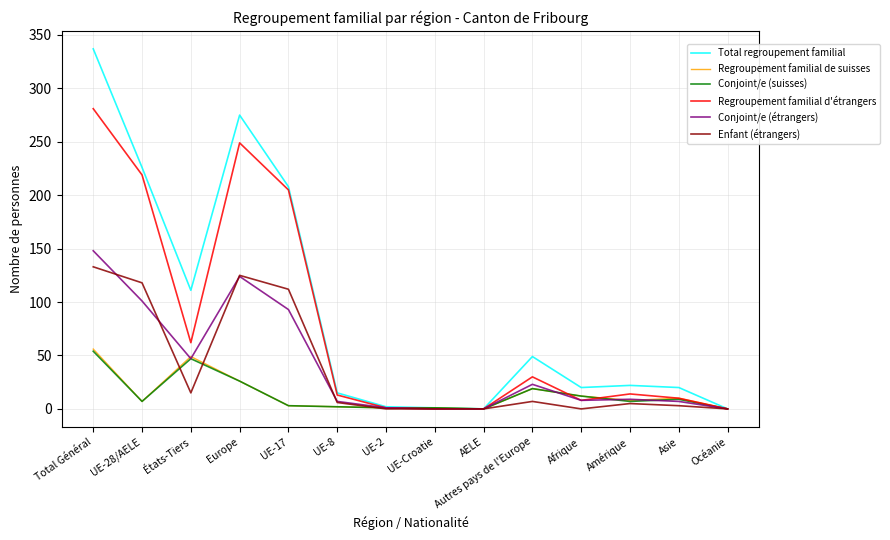

What is the average value of the Enfant (étrangers) series?

37